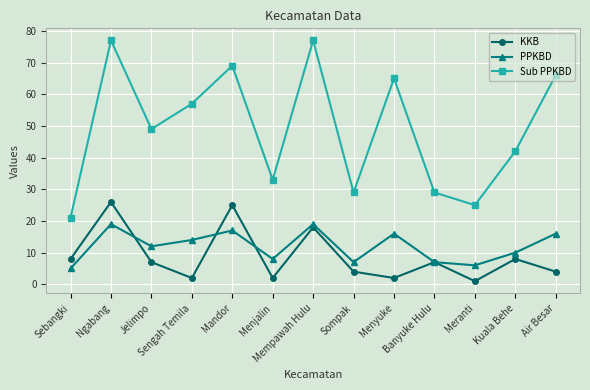

How many values in the KKB series are below 7?

6